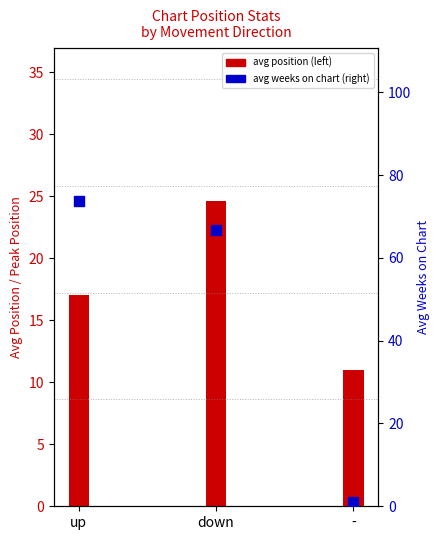

What are all the series names shown in the legend?

avg position, avg weeks on chart